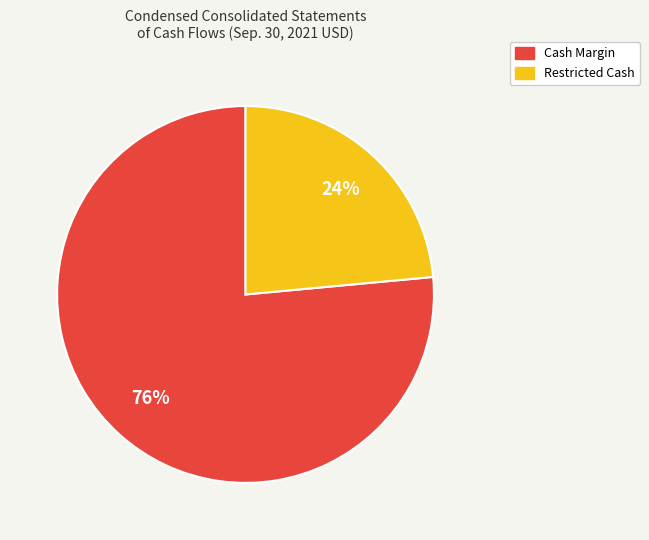

Approximately how many times larger is the value at Restricted Cash compared to Cash Margin?

0.3